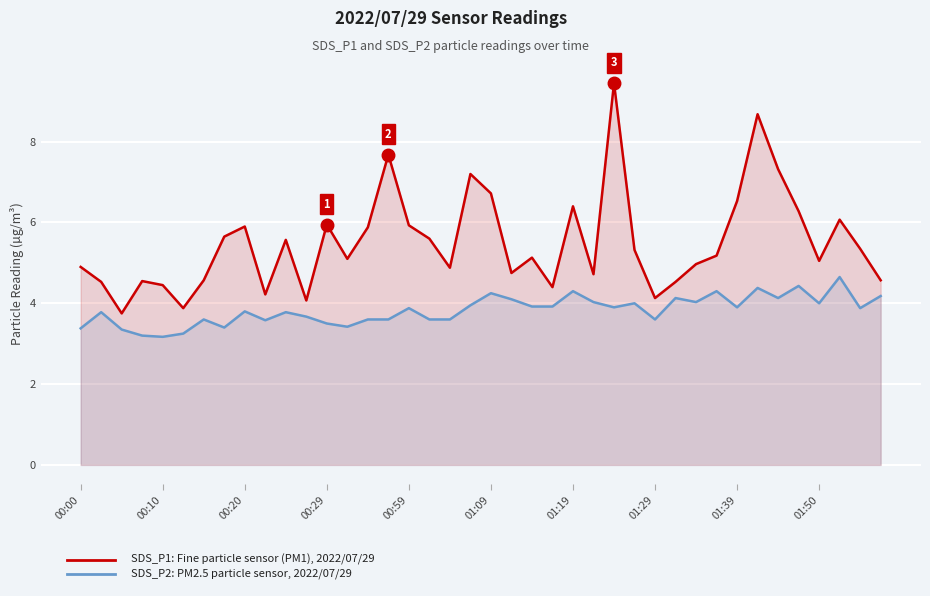

The value of SDS_P2 (PM2.5 particles) at 22 is 3.9. True or false?

True